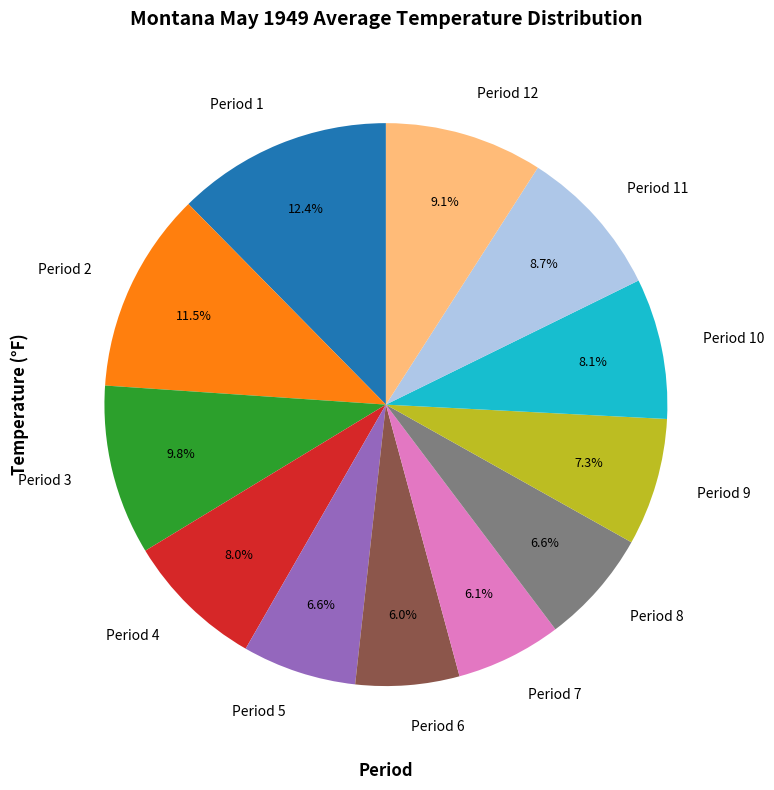

How many segments does this pie chart have?

12